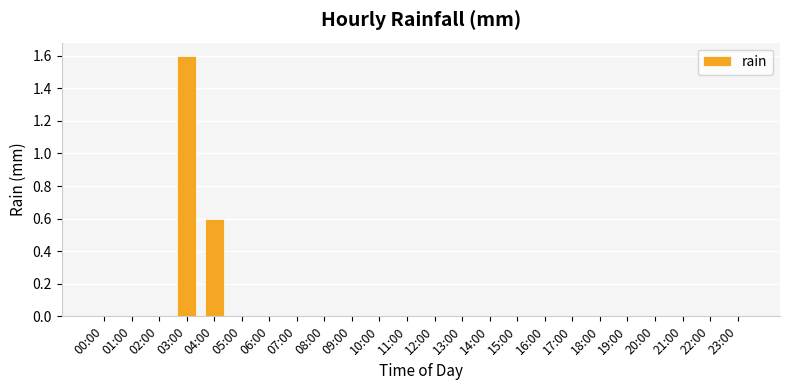

The value at 03:00 is 1.0. True or false?

False